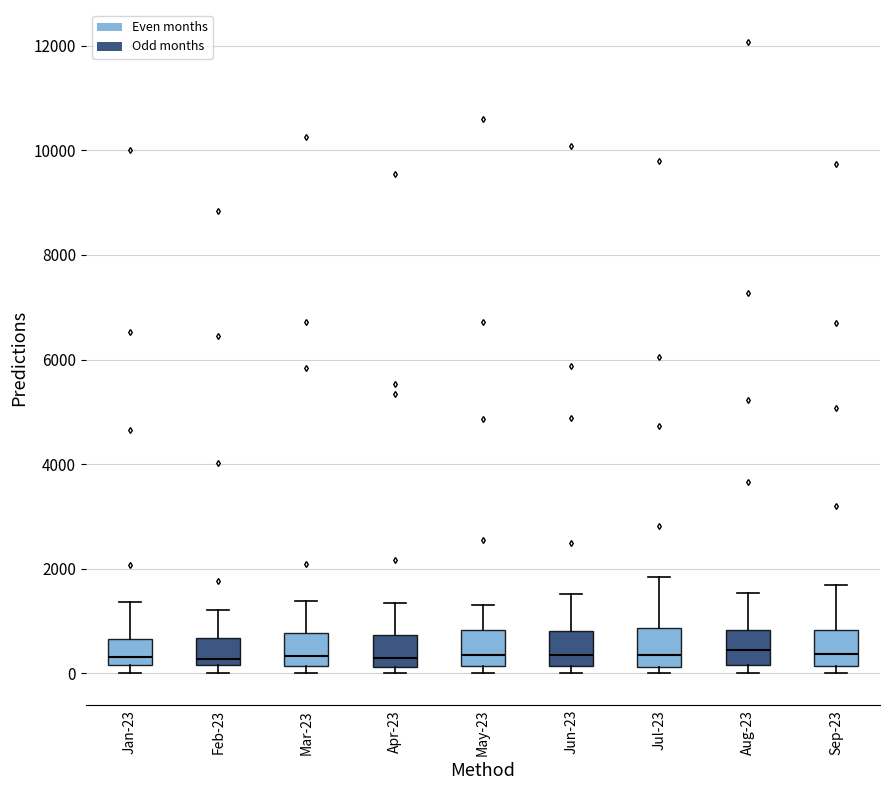

Where is the lower edge of the box for Jan-23 on the y-axis? The values are not printed on the chart, so give them approximately, as read against the axis.

200